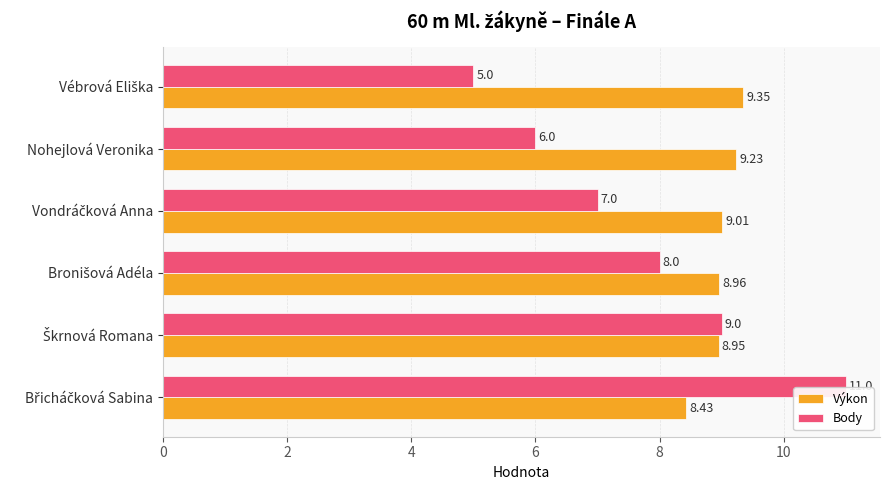

Which series has the widest spread of values?

Body